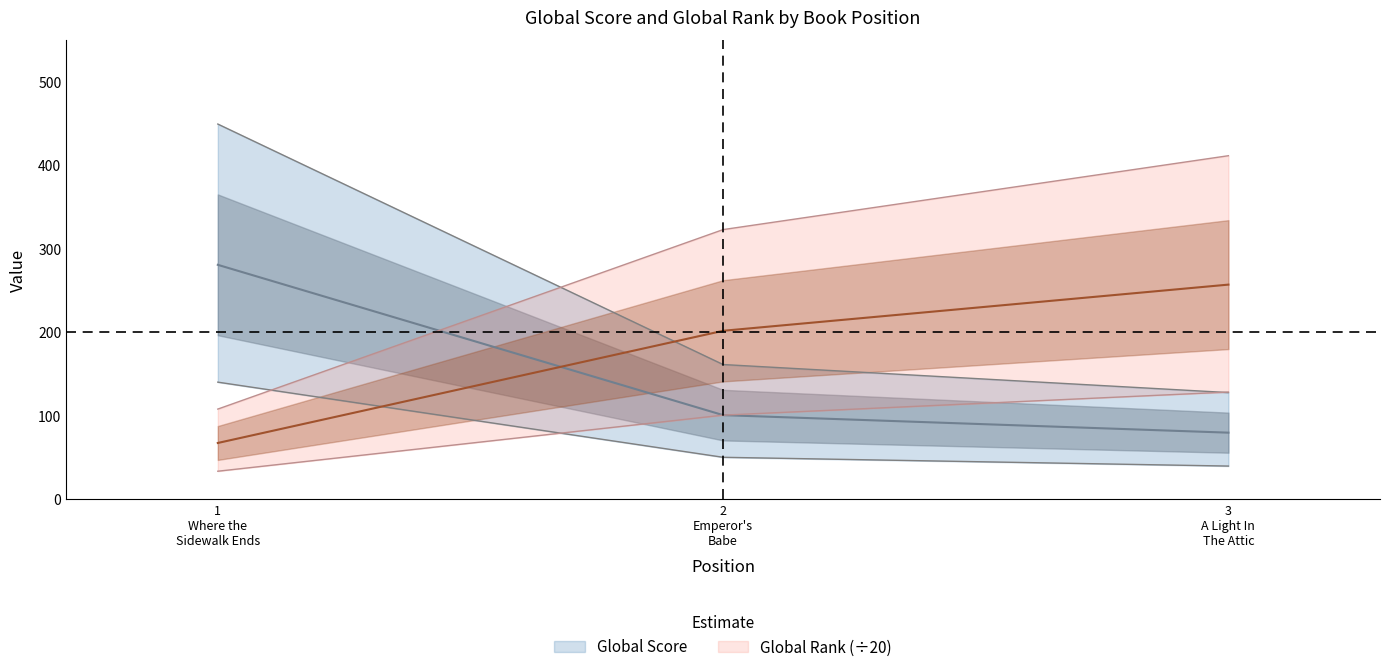

How many data points does each series have?

3